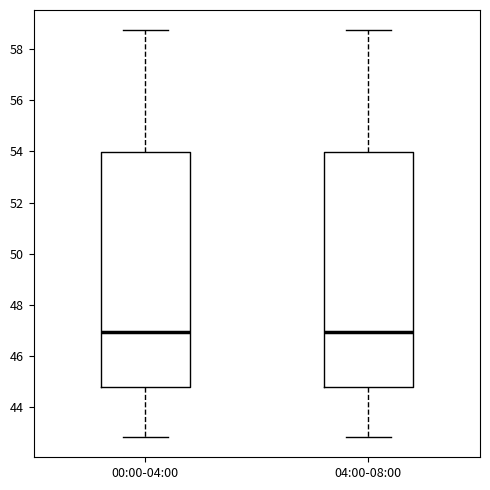

Reading left to right, read every box against the y-axis: the position of its median line, the range the box covers, and the ends of its whiskers. The values are not printed on the chart, so give them approximately, as read against the axis.

00:00-04:00: median 47.0, box 44.8 to 54.0, whiskers 42.8 to 58.8
04:00-08:00: median 47.0, box 44.8 to 54.0, whiskers 42.8 to 58.8